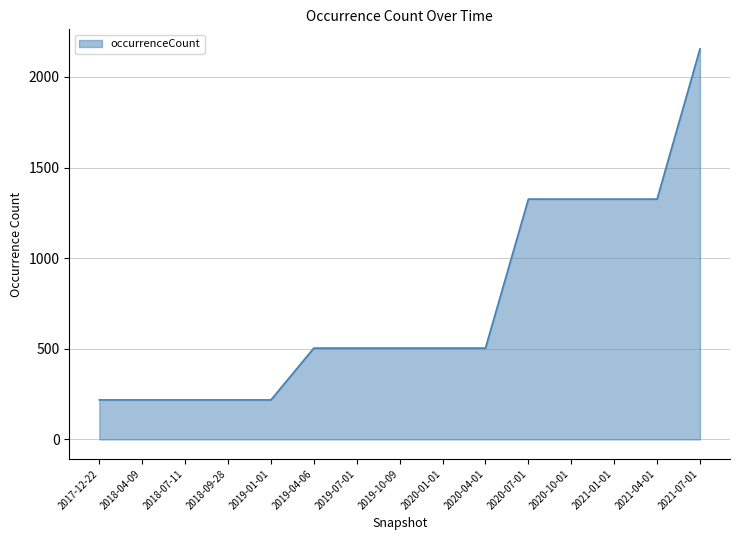

What is the minimum value shown in the chart?

218